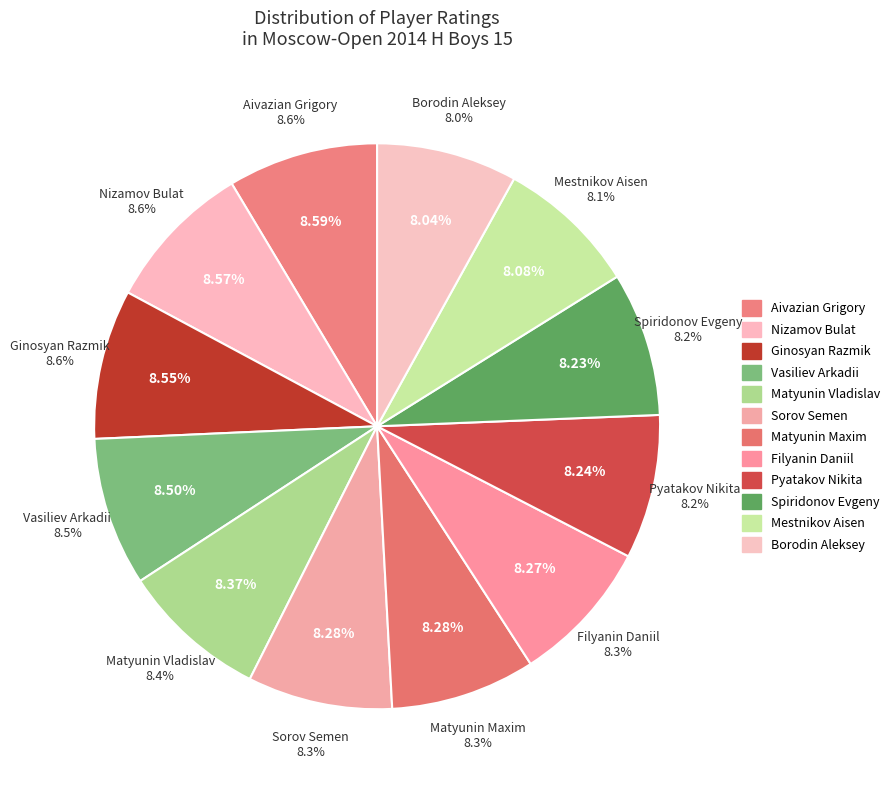

Count the number of slices in the pie.

12